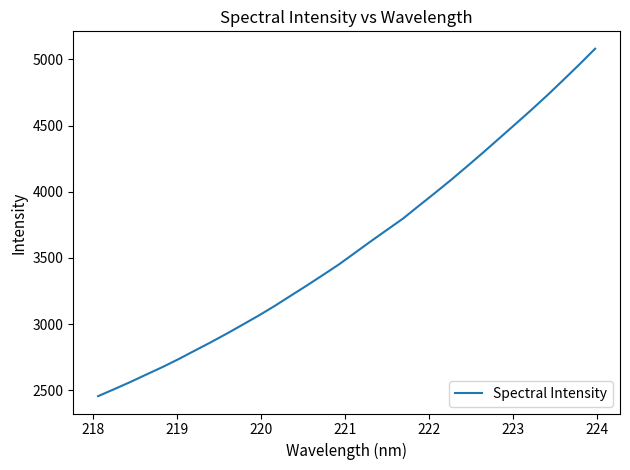

How many lines are shown in the chart?

1